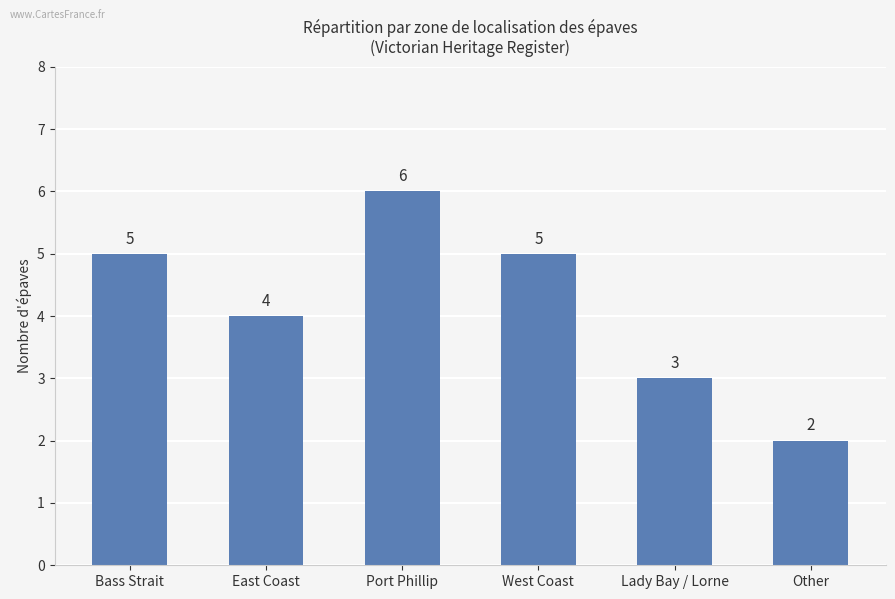

How many distinct data groups are displayed?

1